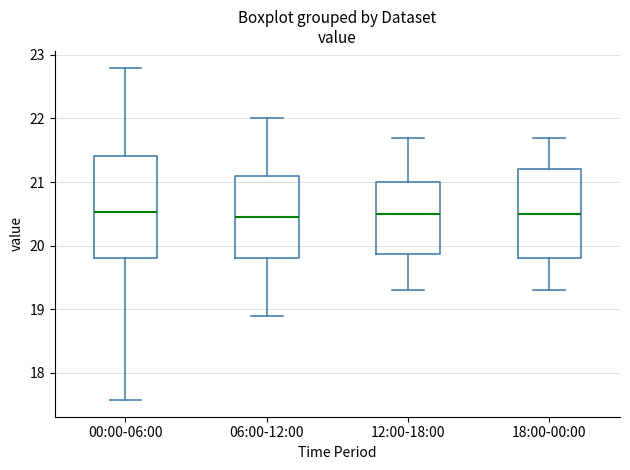

Which box is the tallest, from its lower edge to its upper edge?

00:00-06:00